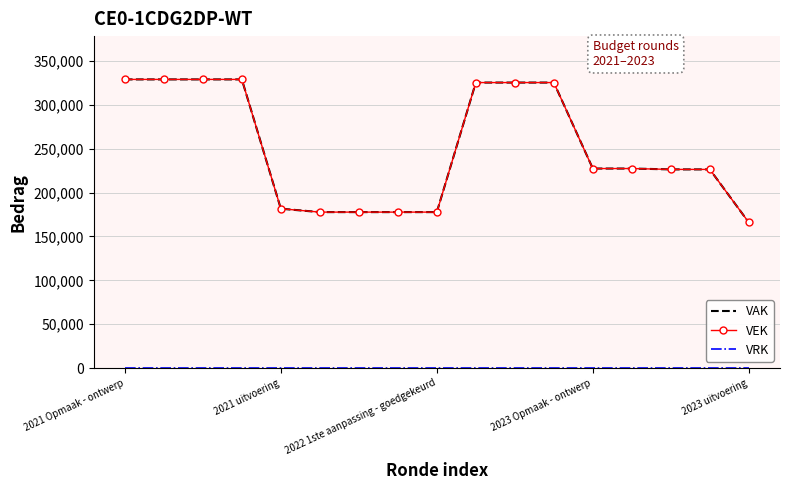

Does the chart have visible grid lines?

Yes